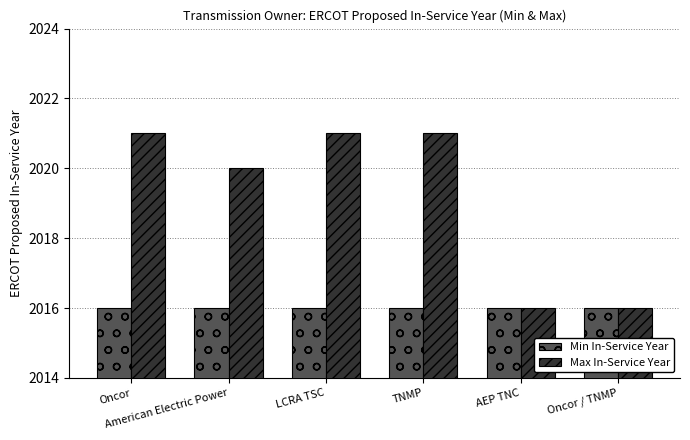

Reading left to right, what are all the values shown in this chart?

Min In-Service Year: 2016	2016	2016	2016	2016	2016
Max In-Service Year: 2021	2020	2021	2021	2016	2016